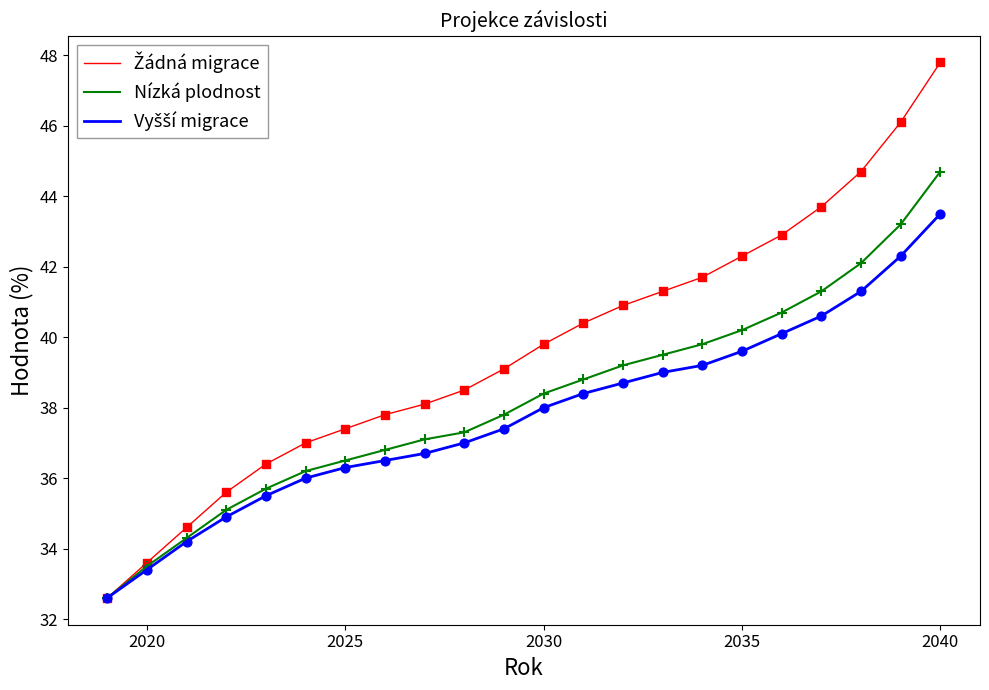

What is the smallest value displayed?

32.6